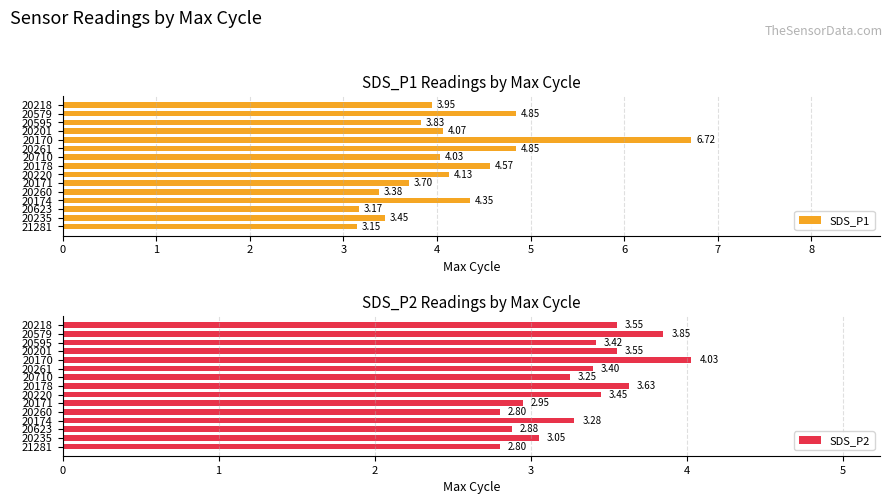

How many data points in SDS_P1 are above 4?

8